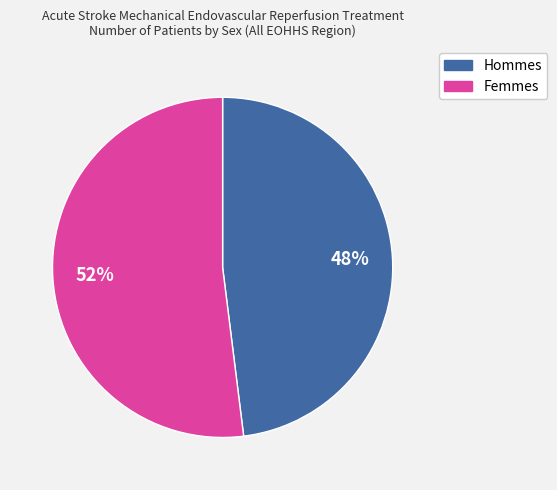

Does any single category account for the majority?

Yes